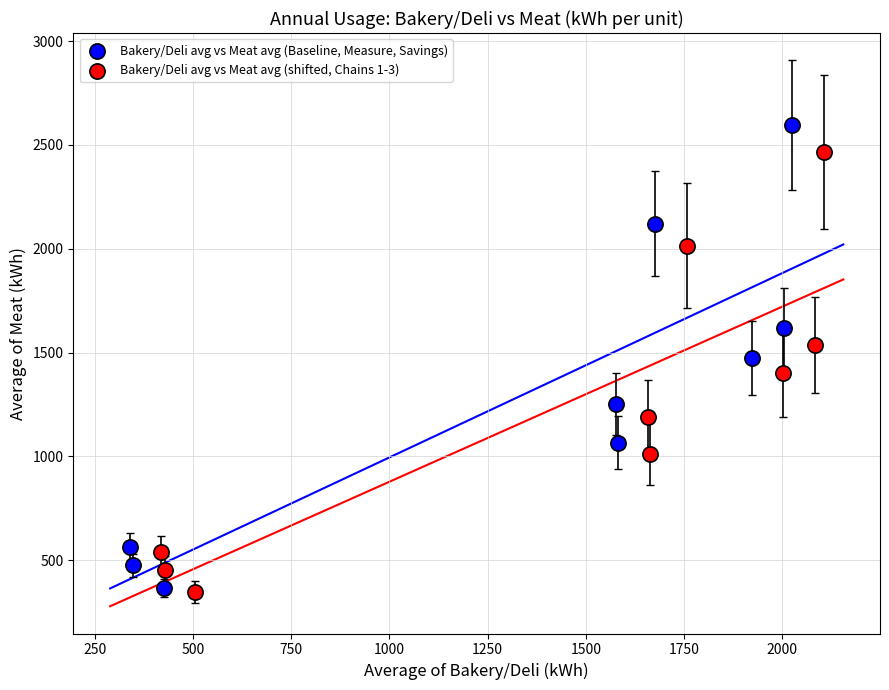

What are all the series names shown in the legend?

Bakery/Deli avg vs Meat avg (Baseline, Measure, Savings), Bakery/Deli avg vs Meat avg (shifted, Chains 1-3)